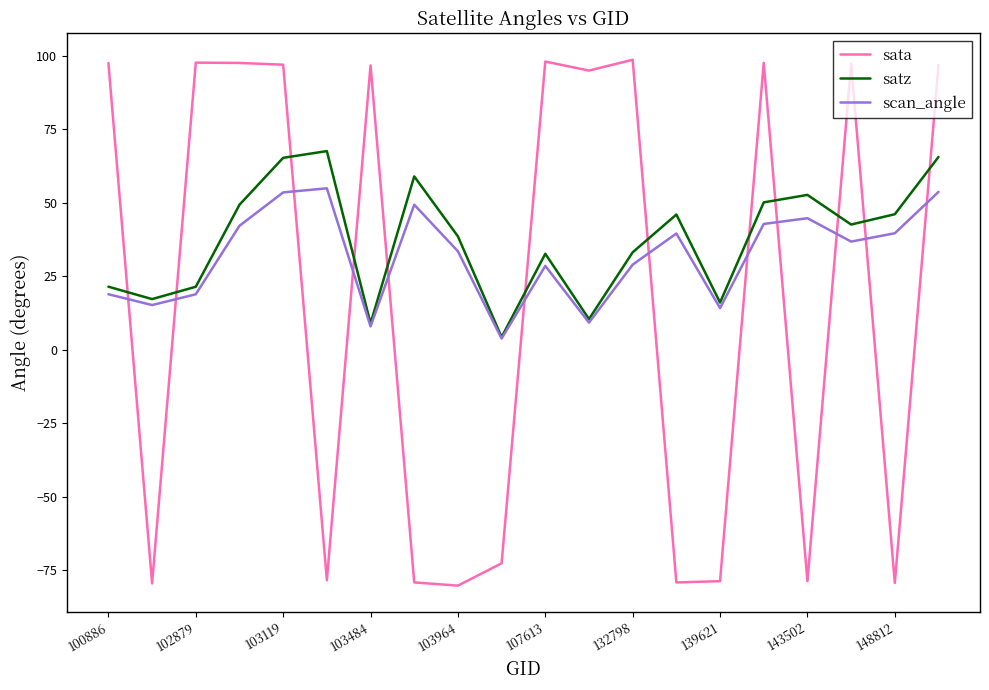

What is the maximum value for scan_angle?

54.9